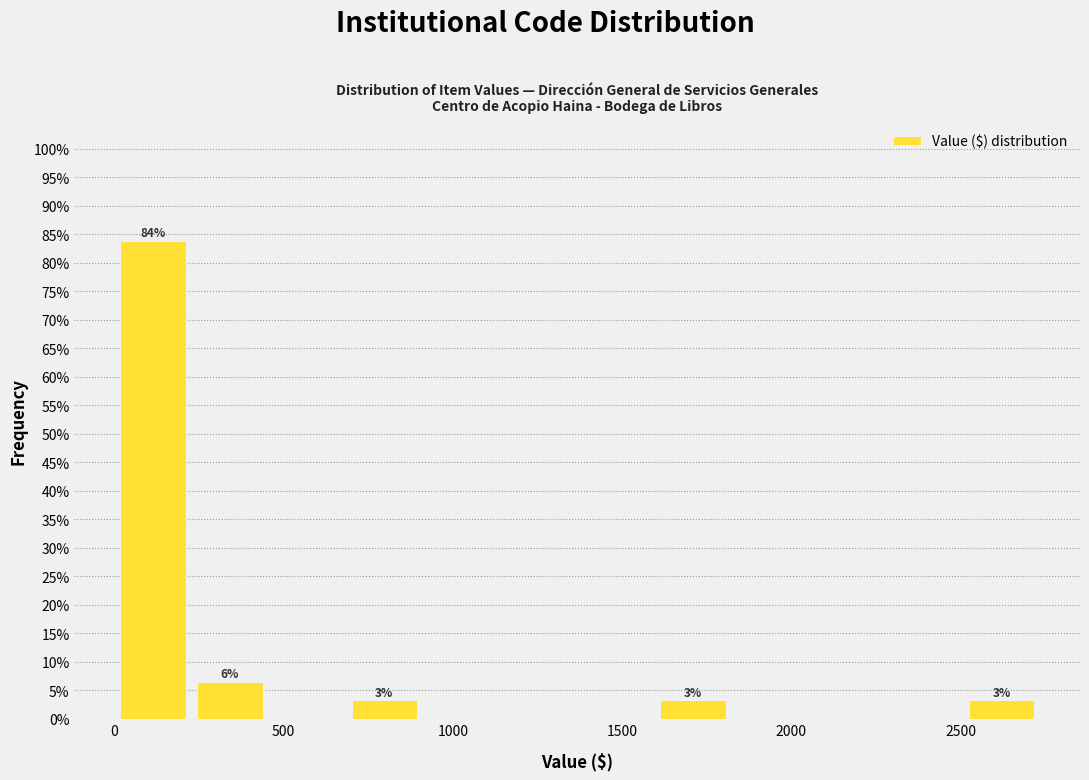

Which range on the x-axis has the tallest bar?

0 to 250